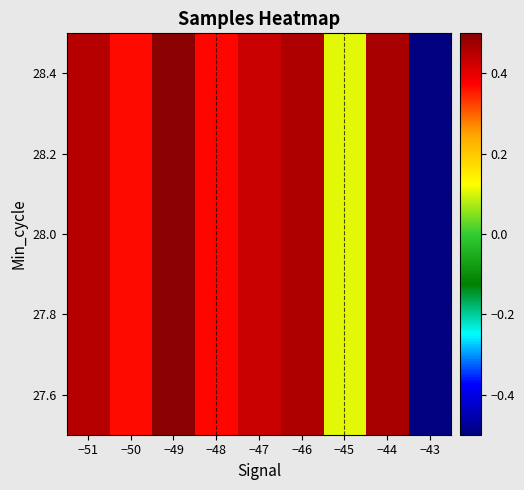

How many values are above zero?

8